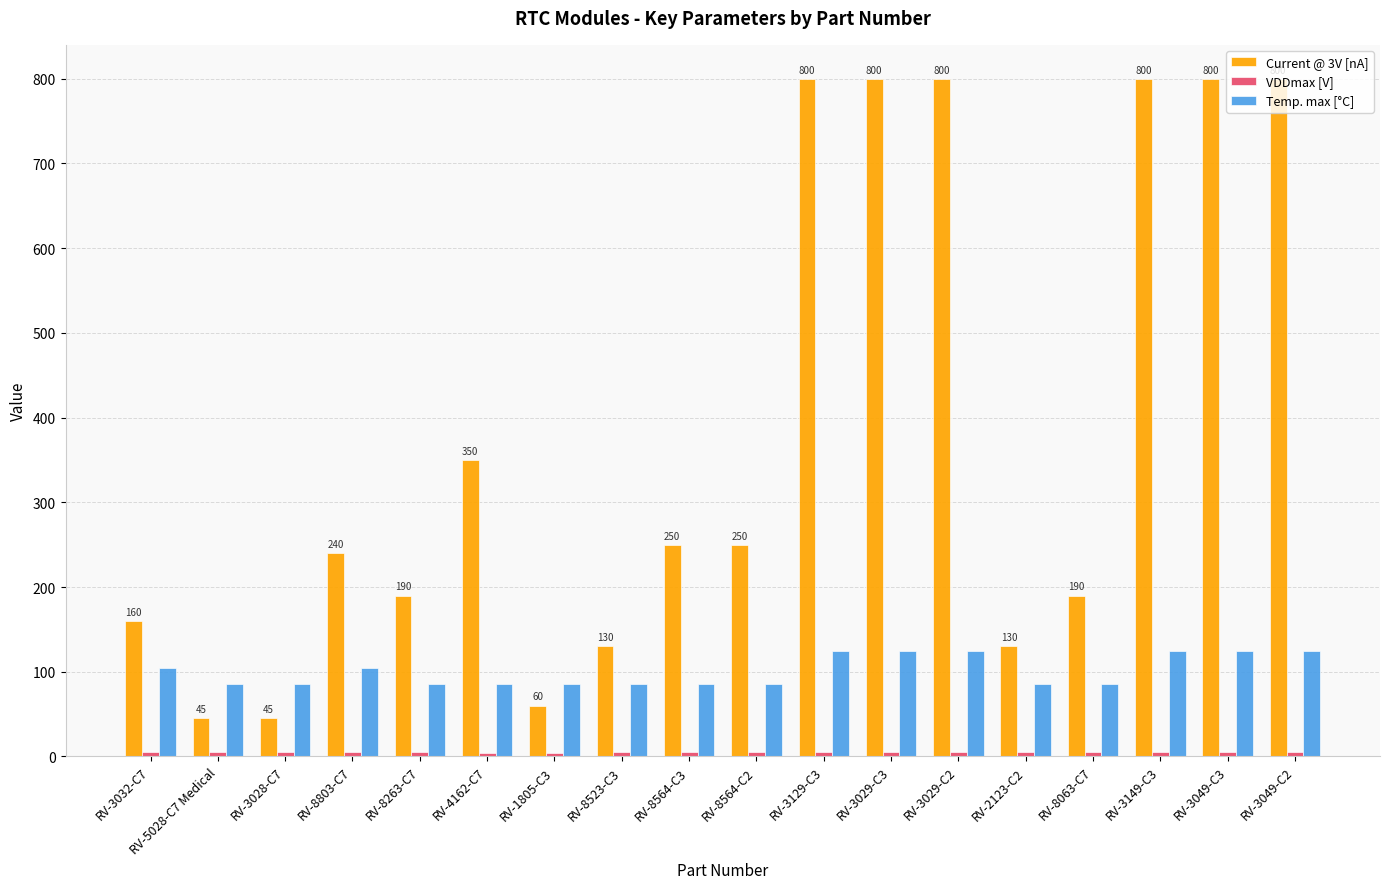

Are the bars horizontal?

No